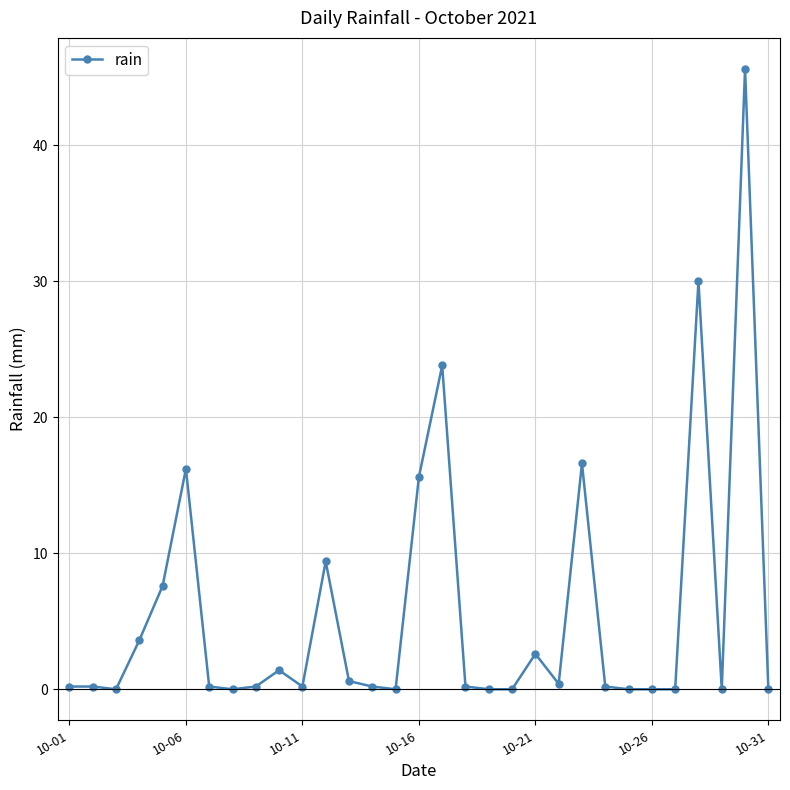

How many lines are shown in the chart?

1